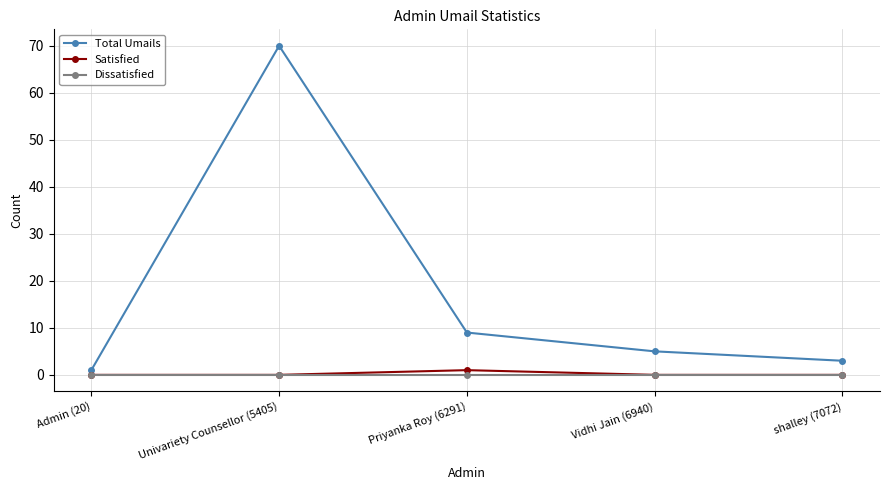

True or false: Total Umails and Satisfied cross at least once.

False